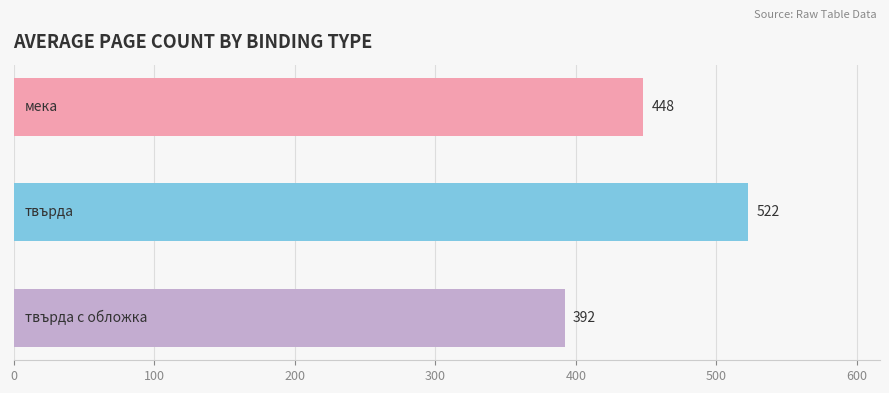

What is the greatest value displayed?

522.4